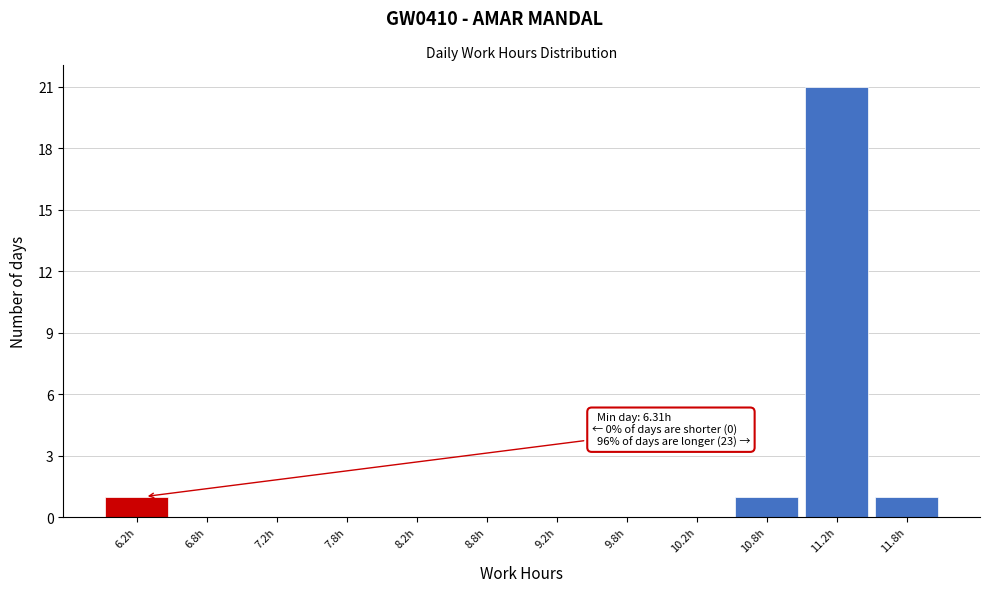

Which range on the x-axis has the tallest bar?

11.0 to 11.5